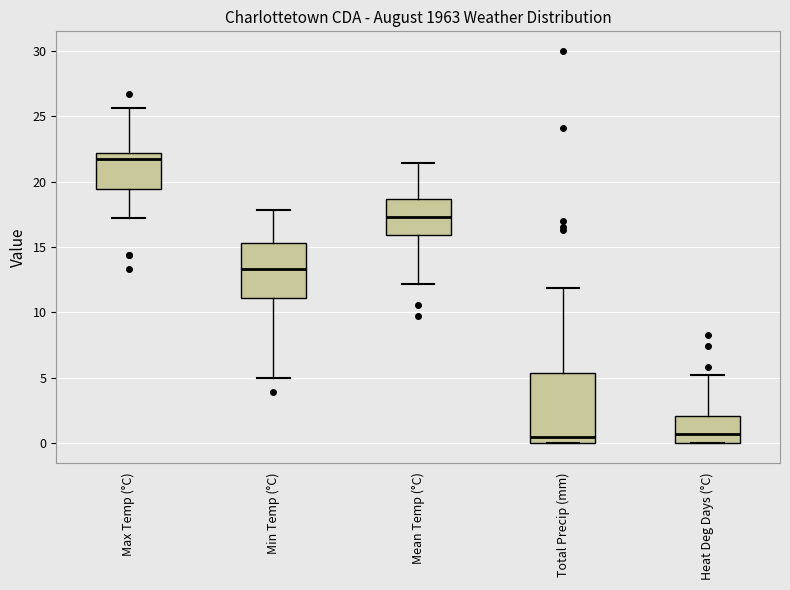

Which box is the tallest, from its lower edge to its upper edge?

Total Precip (mm)